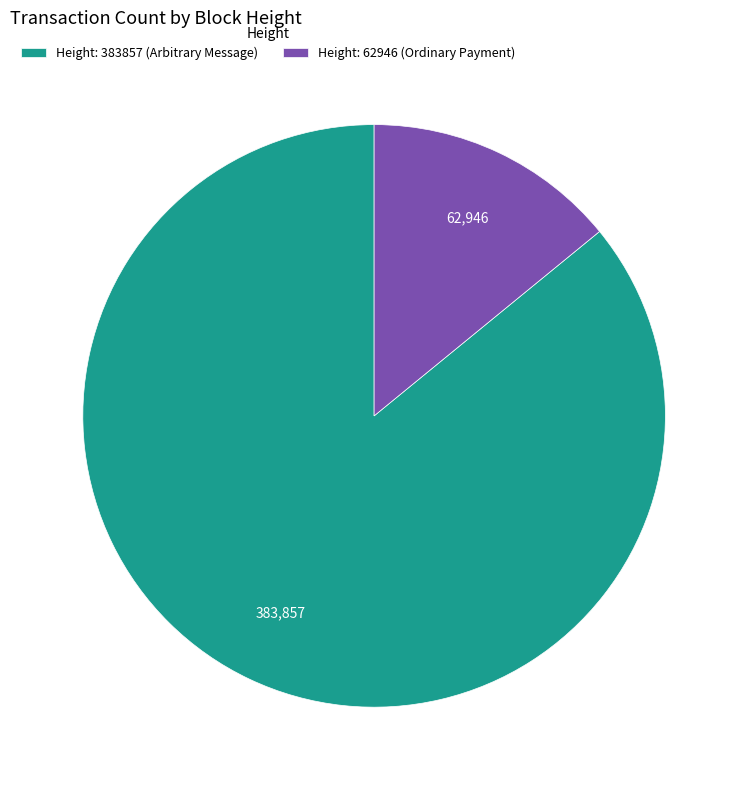

Is the sum of Height: 383857 (Arbitrary Message) and Height: 62946 (Ordinary Payment) greater than half?

Yes